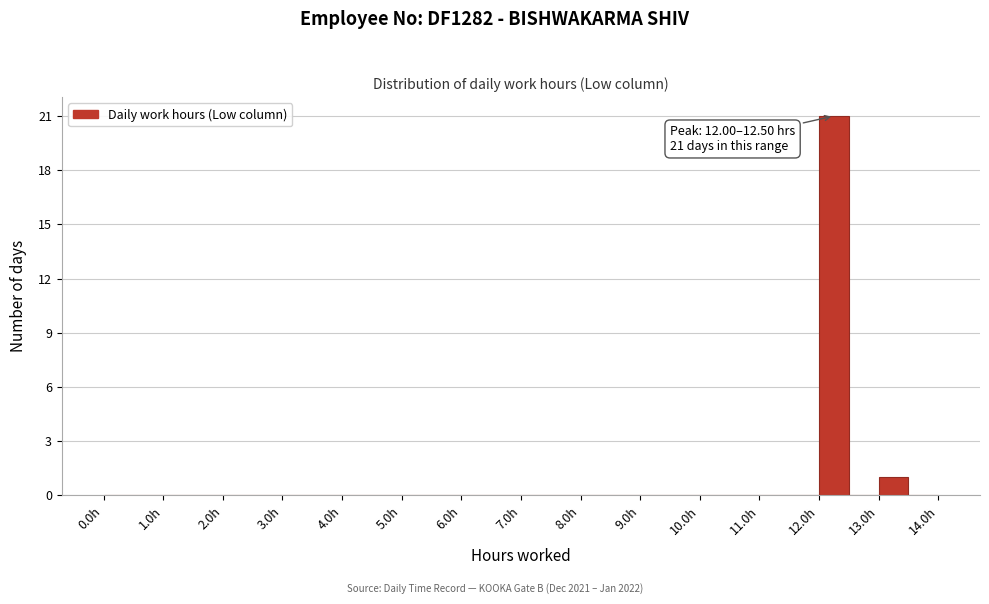

Which range on the x-axis has the tallest bar?

12.0 to 12.5